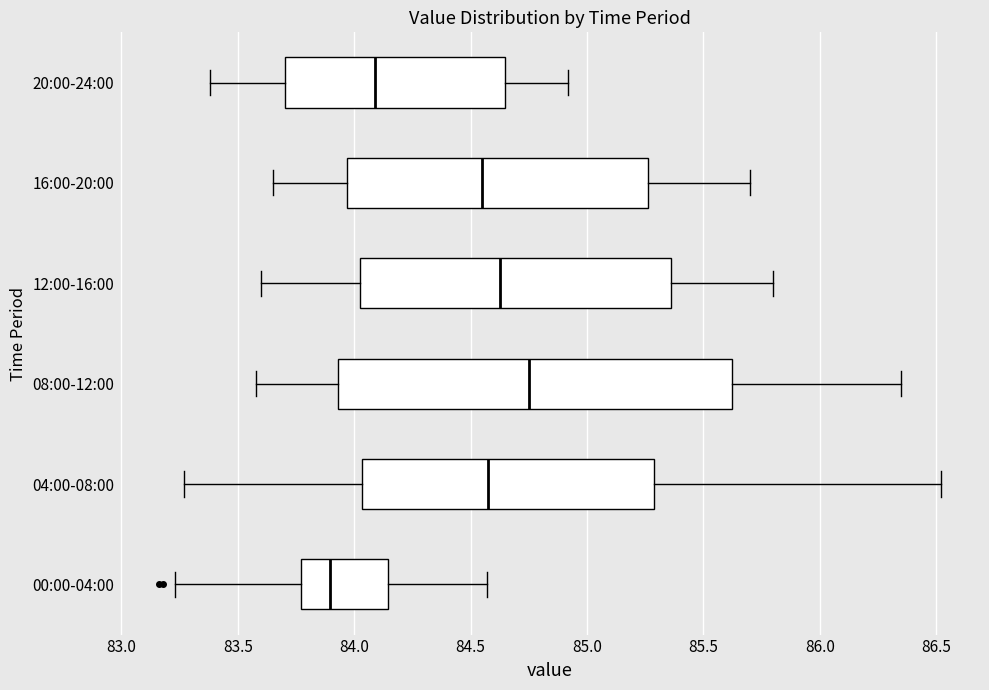

Which box has the furthest to the left median line?

00:00-04:00